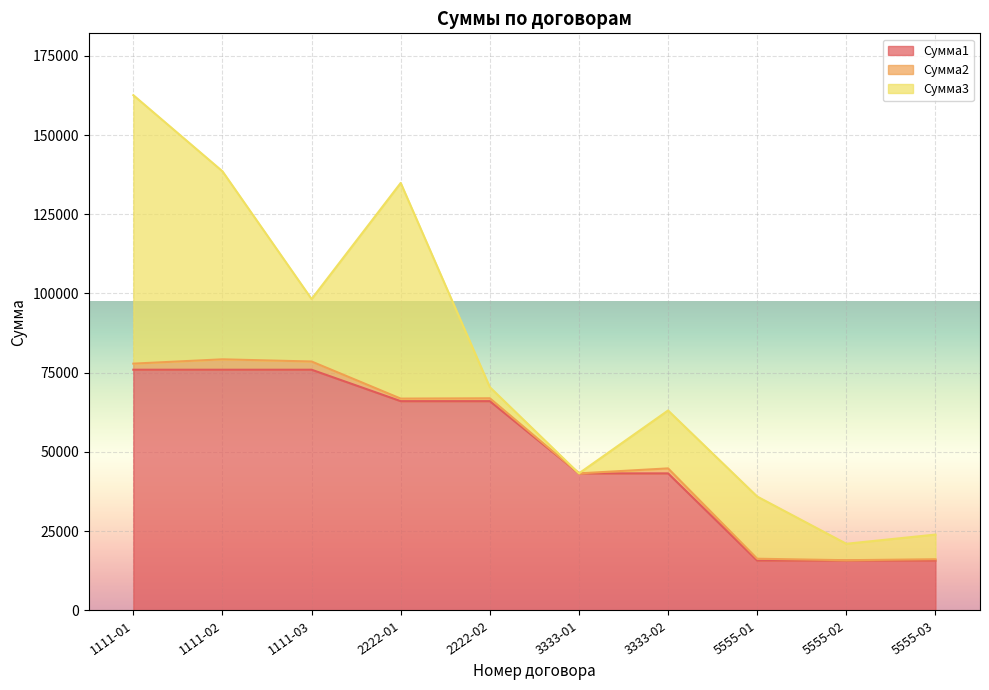

What is the average value of the Сумма3 series?

28612.1